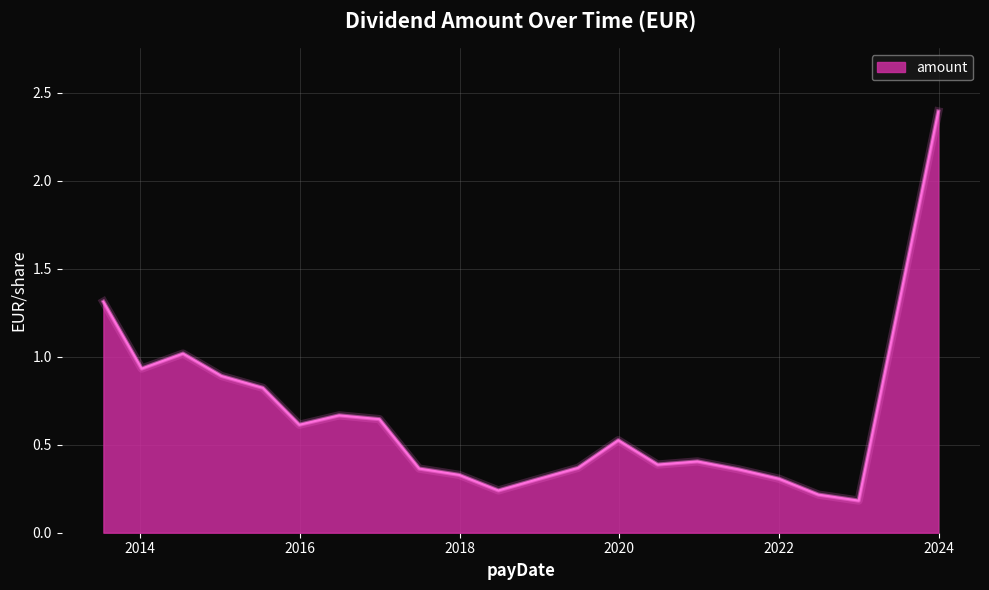

What is the maximum value shown in the chart?

2.4